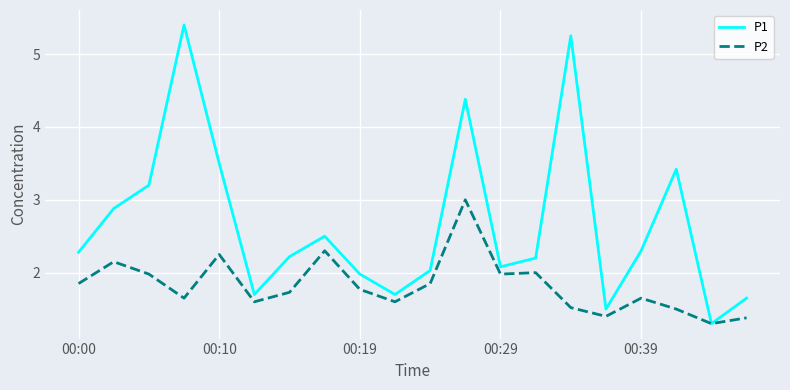

Which series has the widest spread of values?

P1